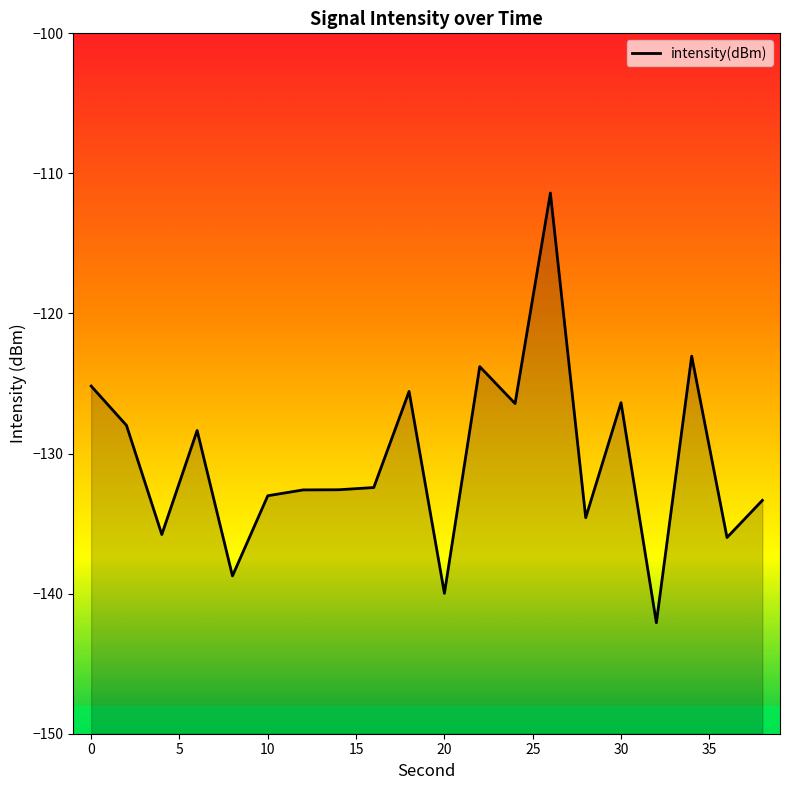

What is the greatest value displayed?

-111.4